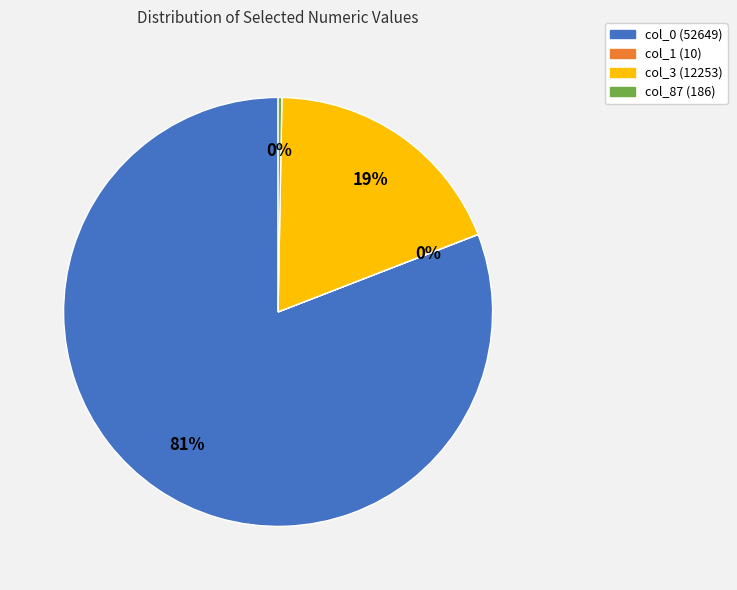

Is it true that col_3 (12253) is 7% of the pie?

False